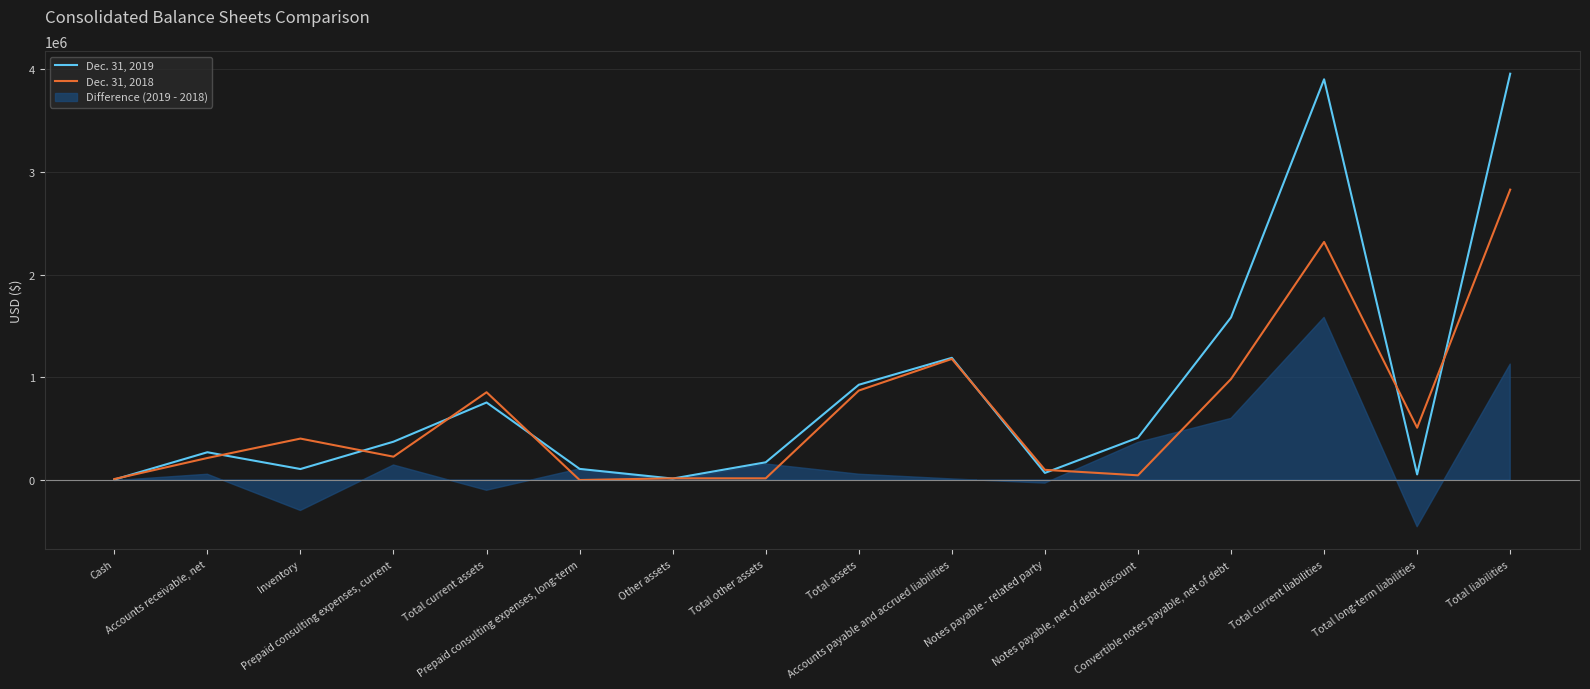

At how many categories does at least one series exceed 3815586?

2